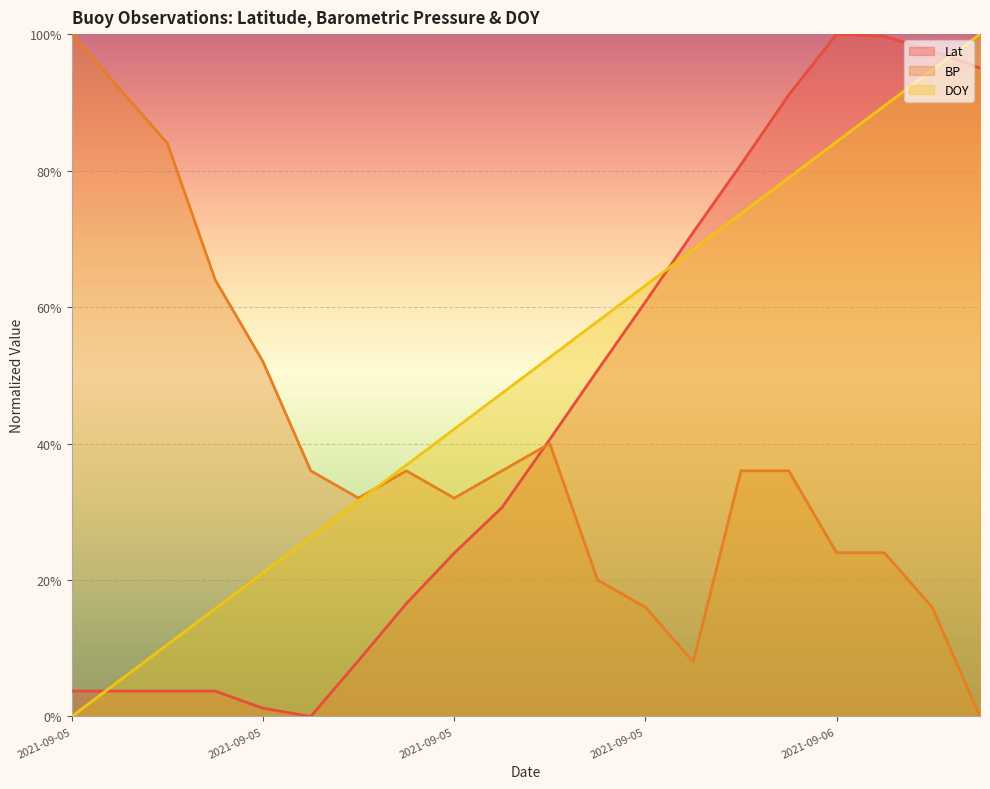

Is it true that DOY equals 63.2 at 2021-09-05?

True